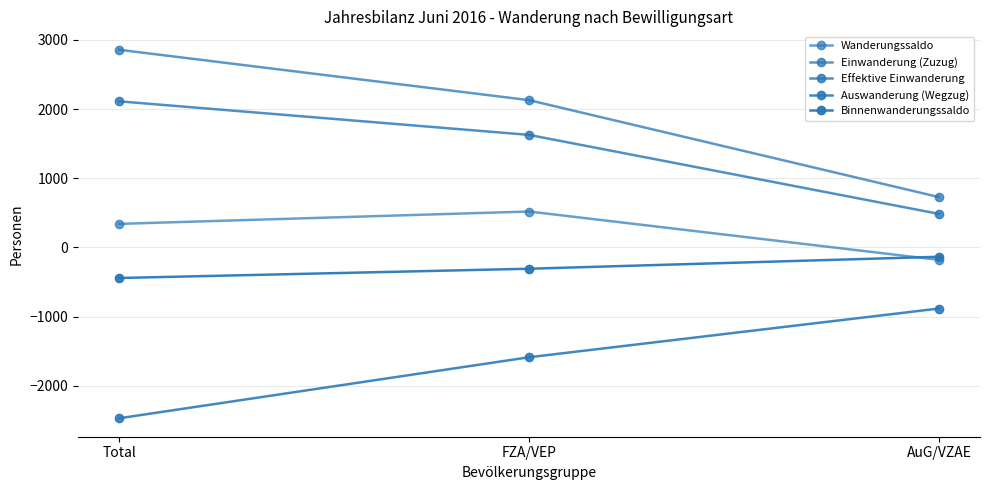

Count the number of categories in the chart.

3